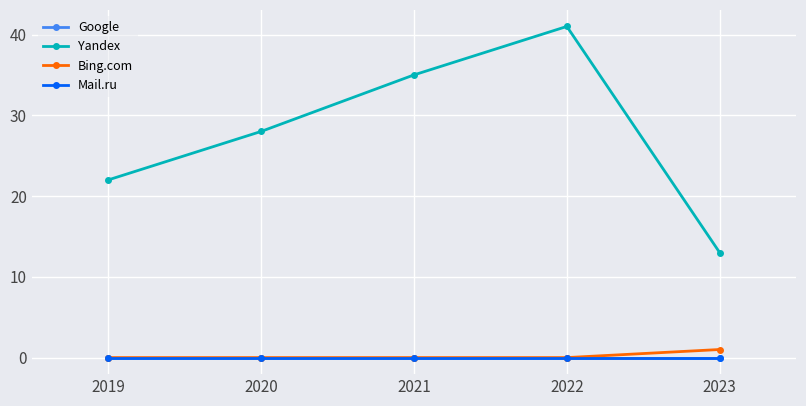

Does the chart have visible grid lines?

Yes